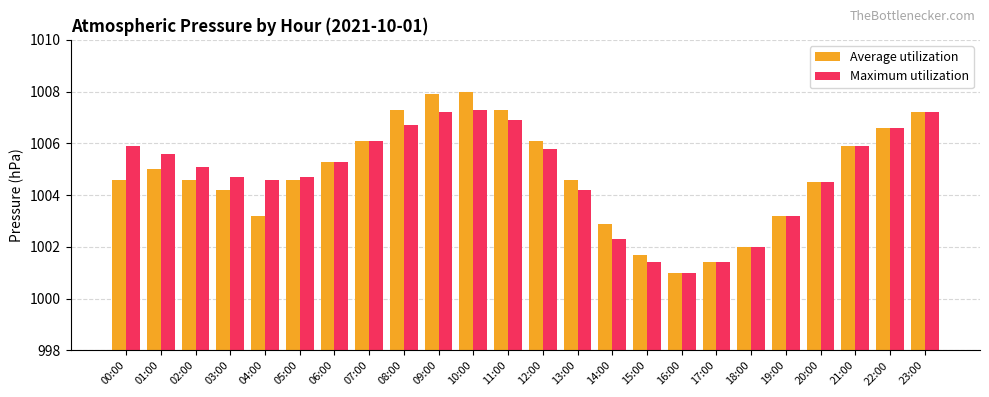

What is the total value across all series at 23:00?

2014.4